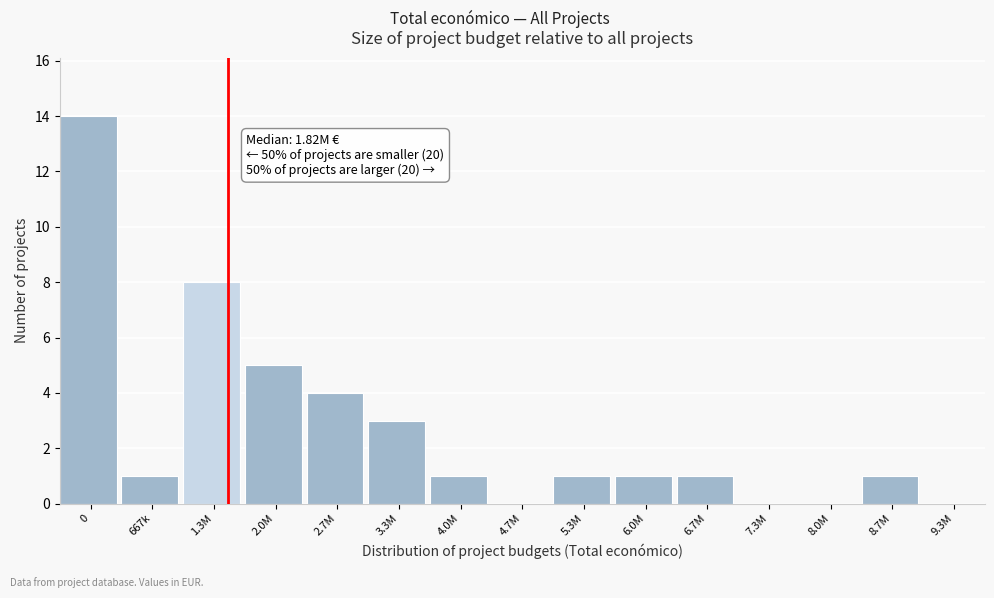

Reading left to right, transcribe all the data shown in this chart.

0=14	667k=1	1.3M=8	2.0M=5	2.7M=4	3.3M=3	4.0M=1	4.7M=0	5.3M=1	6.0M=1	6.7M=1	7.3M=0	8.0M=0	8.7M=1	9.3M=0